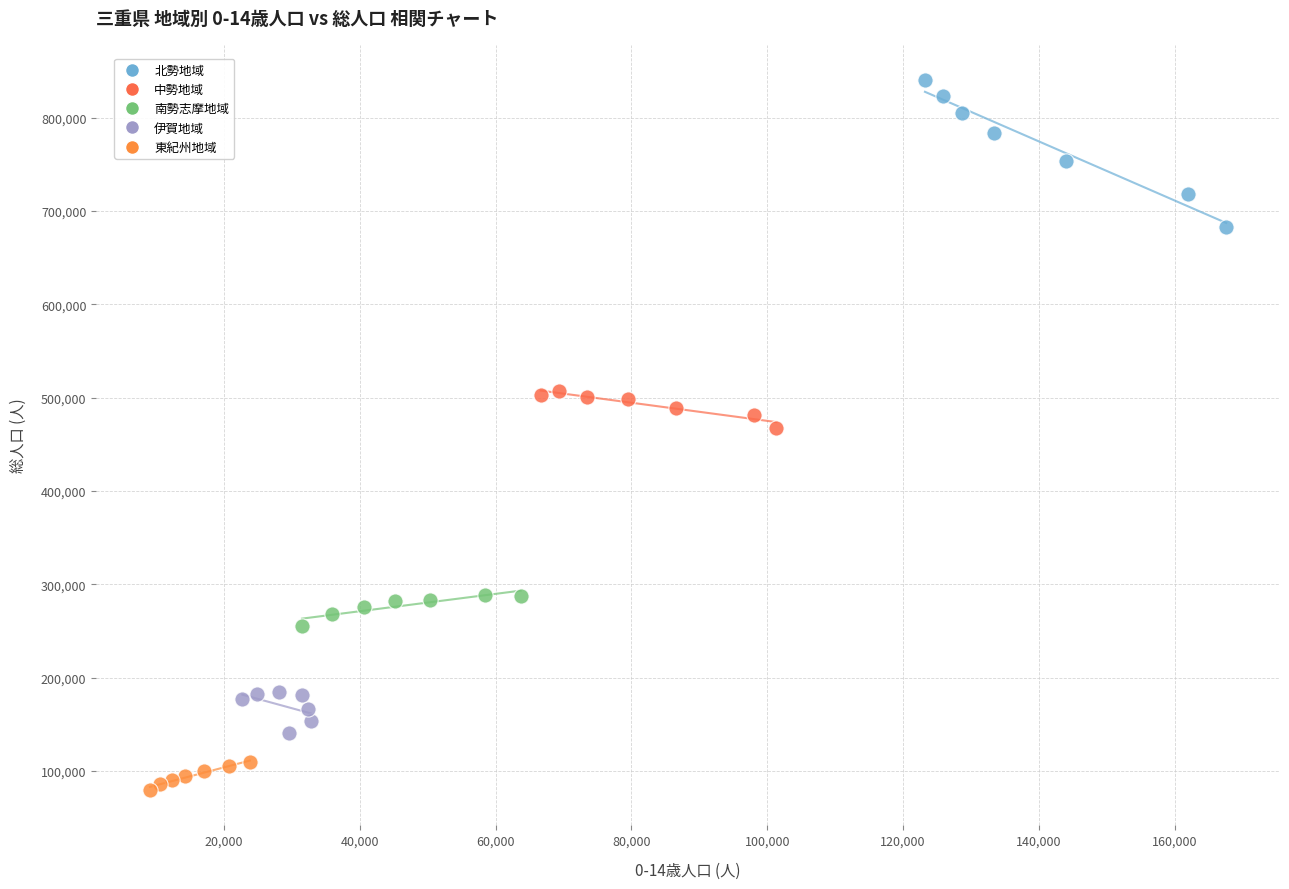

Which series reaches the maximum Y coordinate?

北勢地域